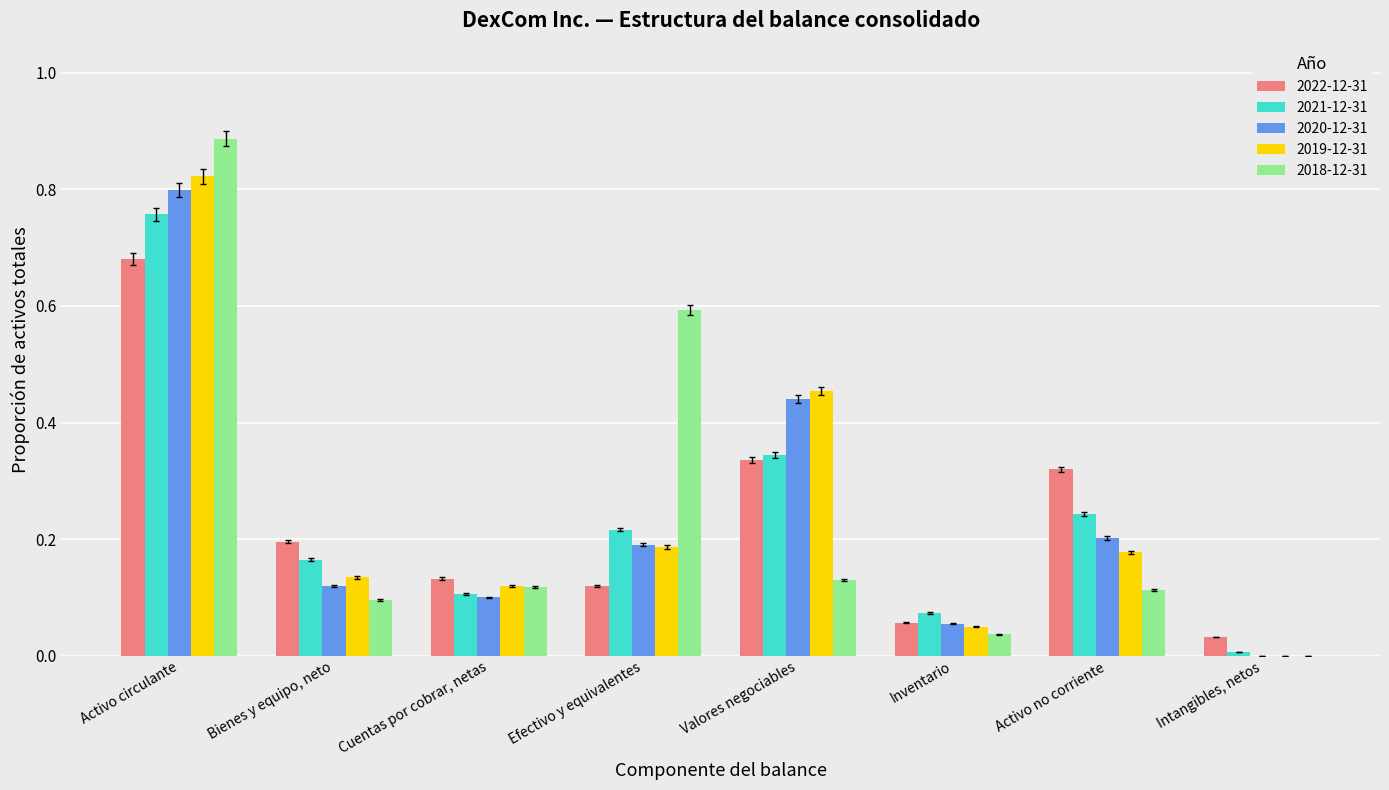

Which series changed the most between Efectivo y equivalentes and Valores negociables?

2018-12-31